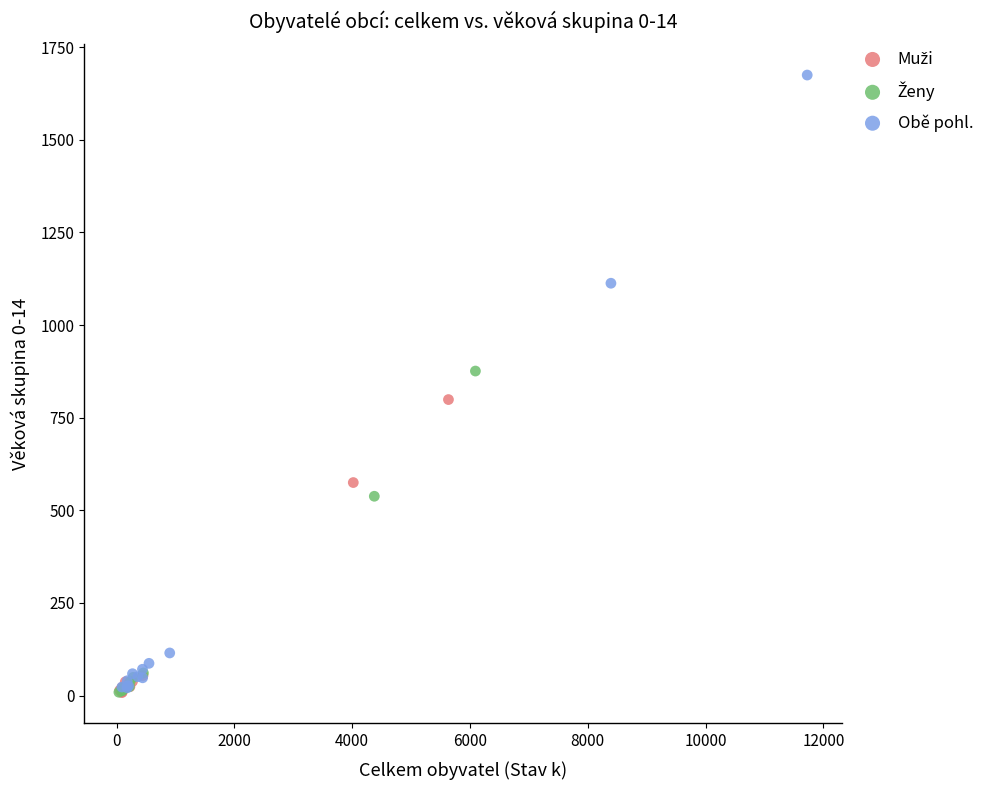

Which series contains the highest Y value?

Obě pohl.